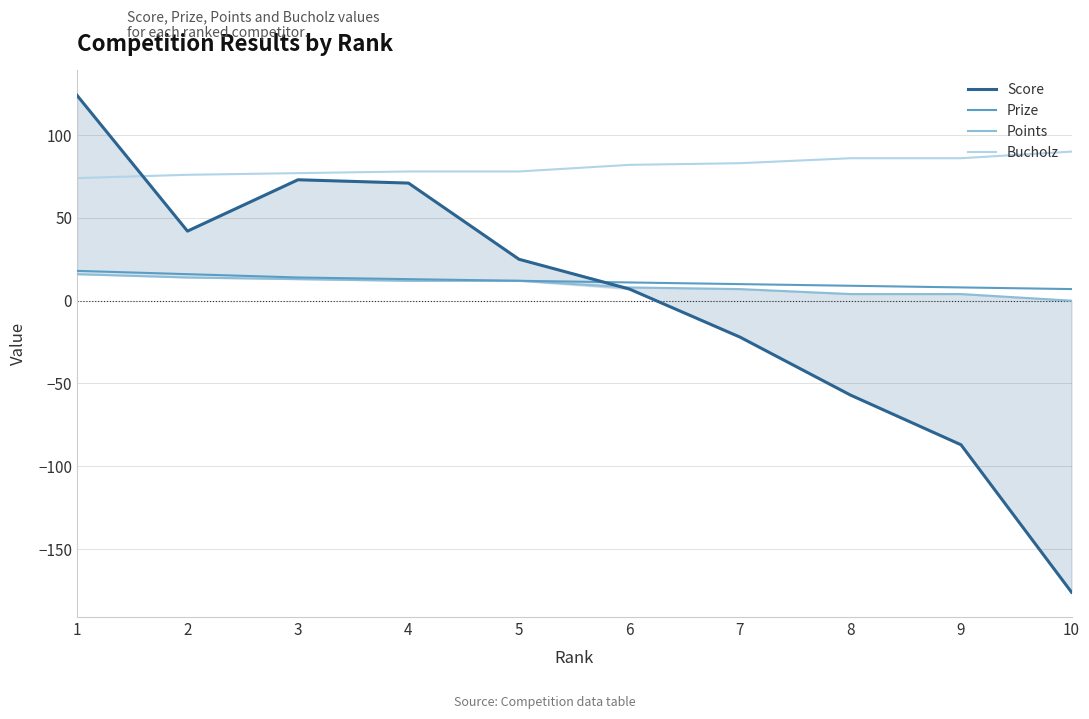

Reading right to left, extract all data points from this chart.

Score: -176	-87	-57	-22	7	25	71	73	42	124
Prize: 7	8	9	10	11	12	13	14	16	18
Points: 0	4	4	7	8	12	12	13	14	16
Bucholz: 90	86	86	83	82	78	78	77	76	74